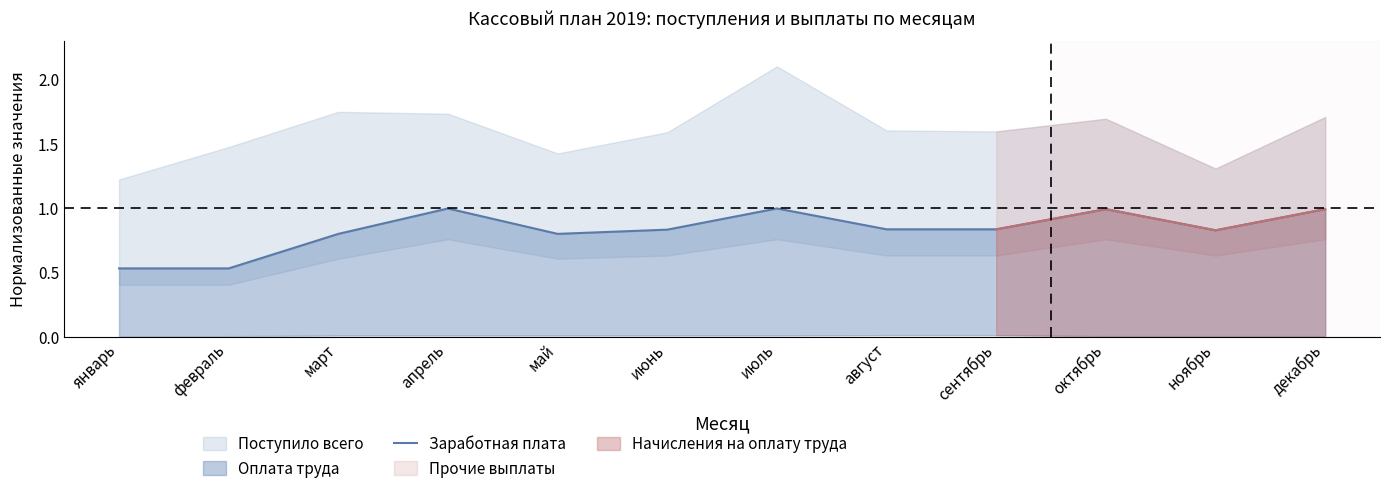

What is the label of the 1st point from the right?

декабрь